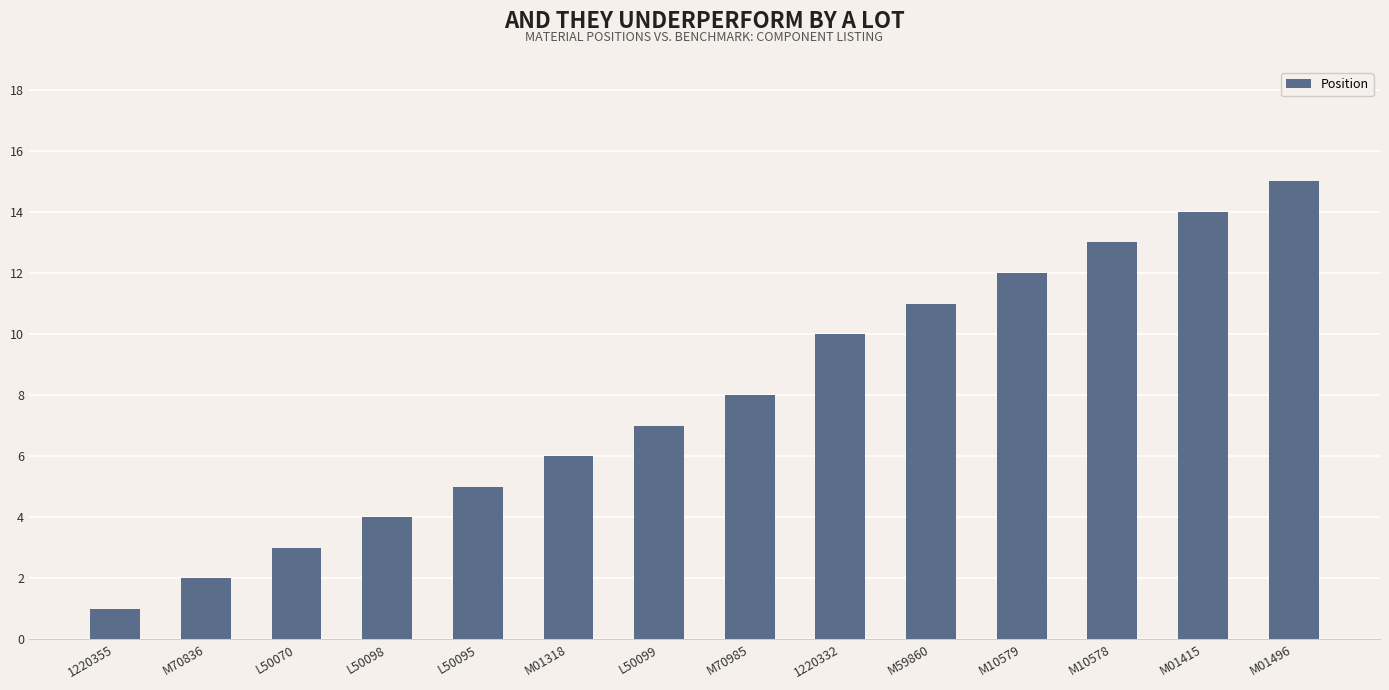

What is the ratio of the value at L50095 to the value at M10578?

0.4